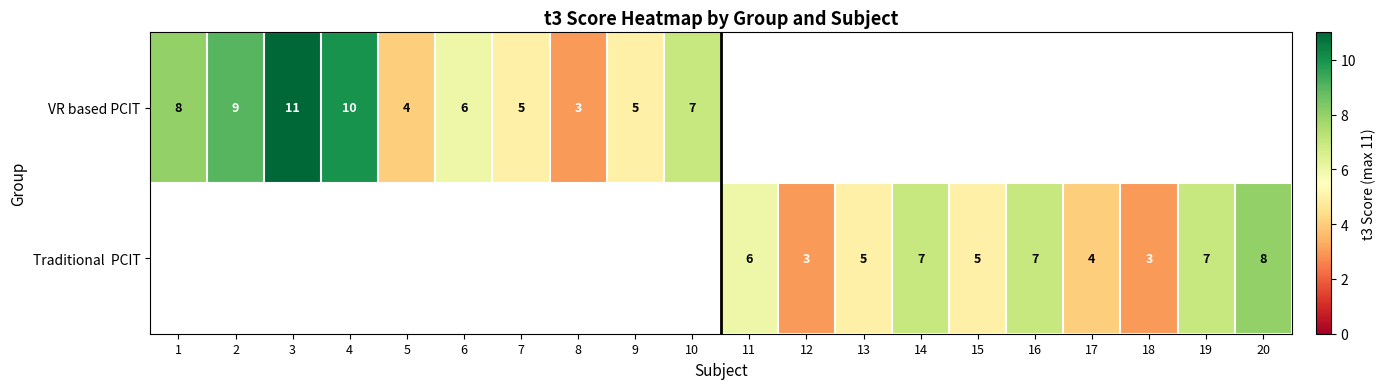

True or false: VR based PCIT has a value of 5.2 at 5.

False